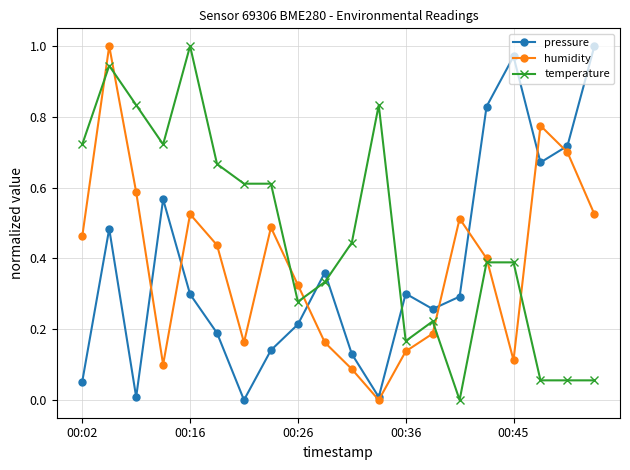

Does the chart have visible grid lines?

Yes